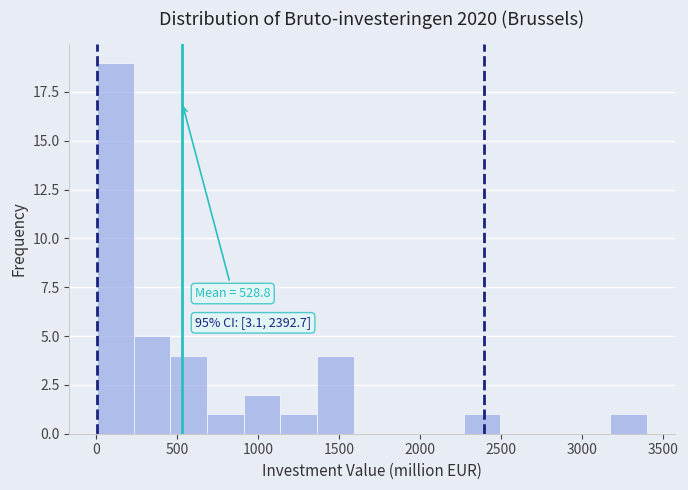

Over which range of the x-axis is the bar tallest?

0 to 250